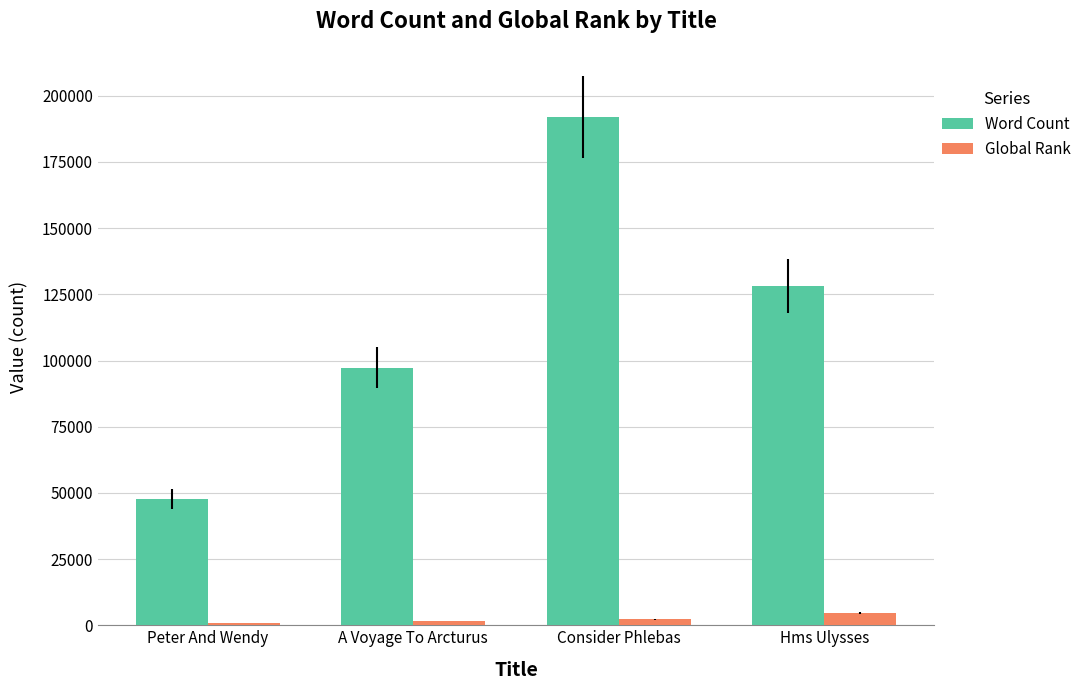

Between Consider Phlebas and Hms Ulysses, which series saw the biggest shift?

Word Count